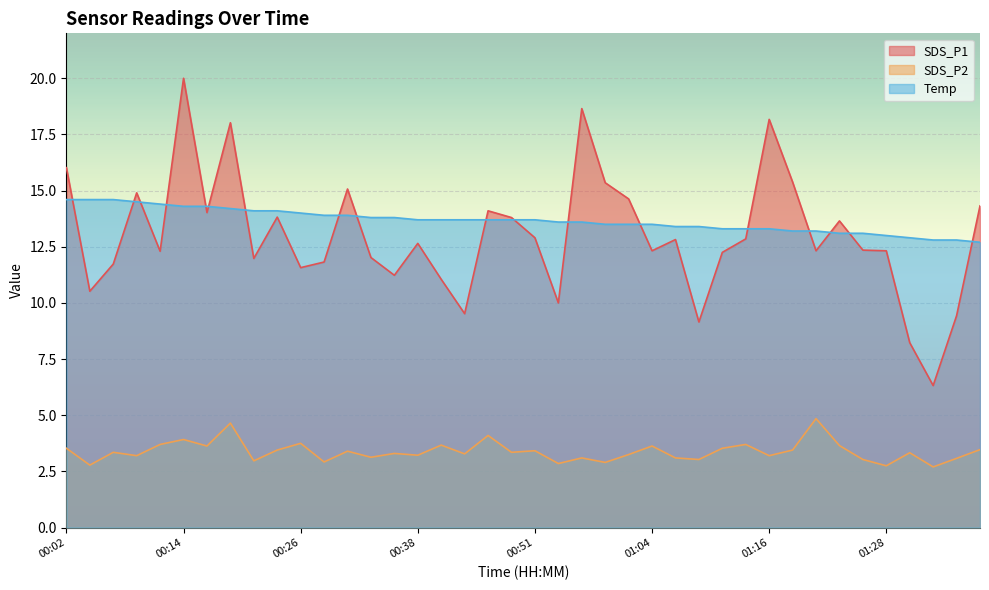

At 01:09, list the series in order from largest to smallest.

Temp, SDS_P1, SDS_P2